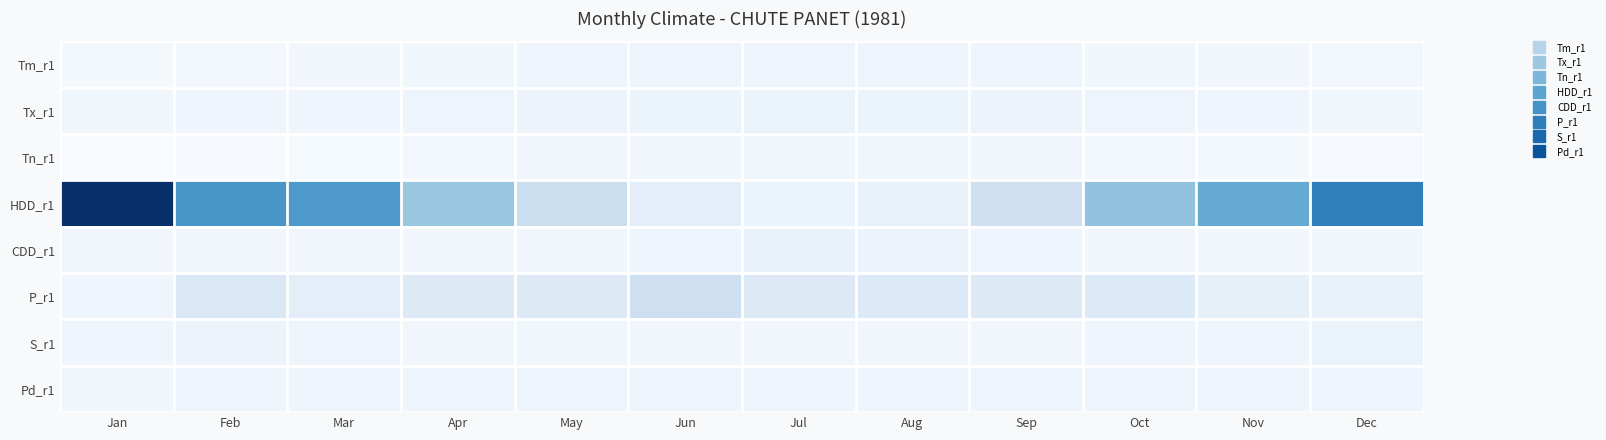

At how many categories does at least one series exceed 775?

1